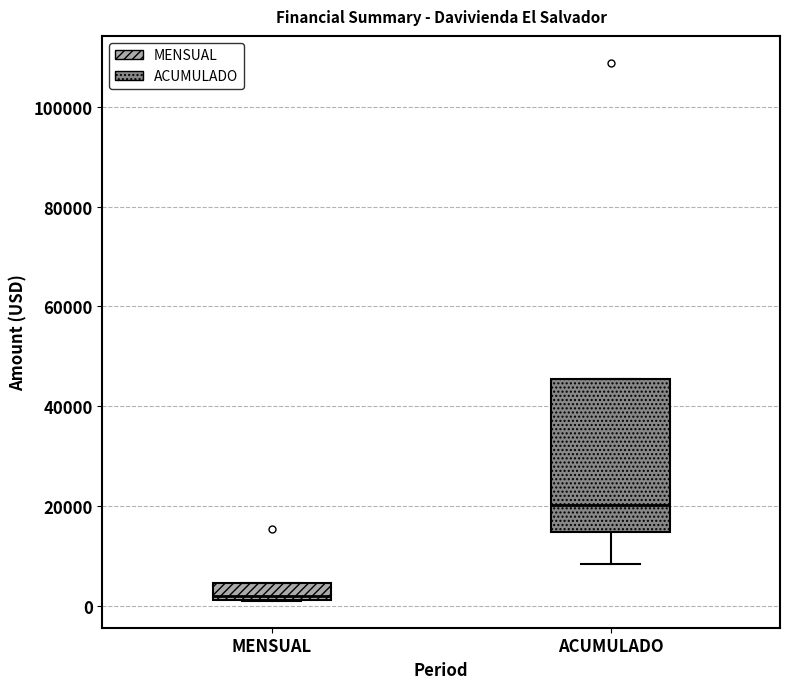

Where is the lower edge of the box for MENSUAL on the y-axis? The values are not printed on the chart, so give them approximately, as read against the axis.

2000